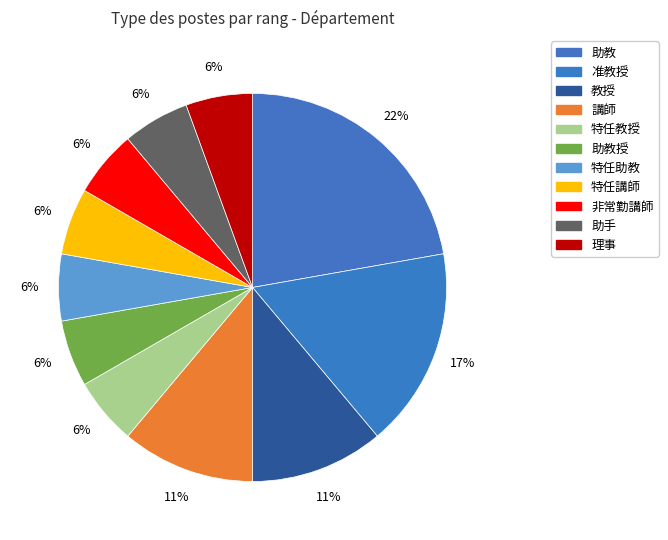

To the nearest percent, what portion does 特任講師 represent?

6%